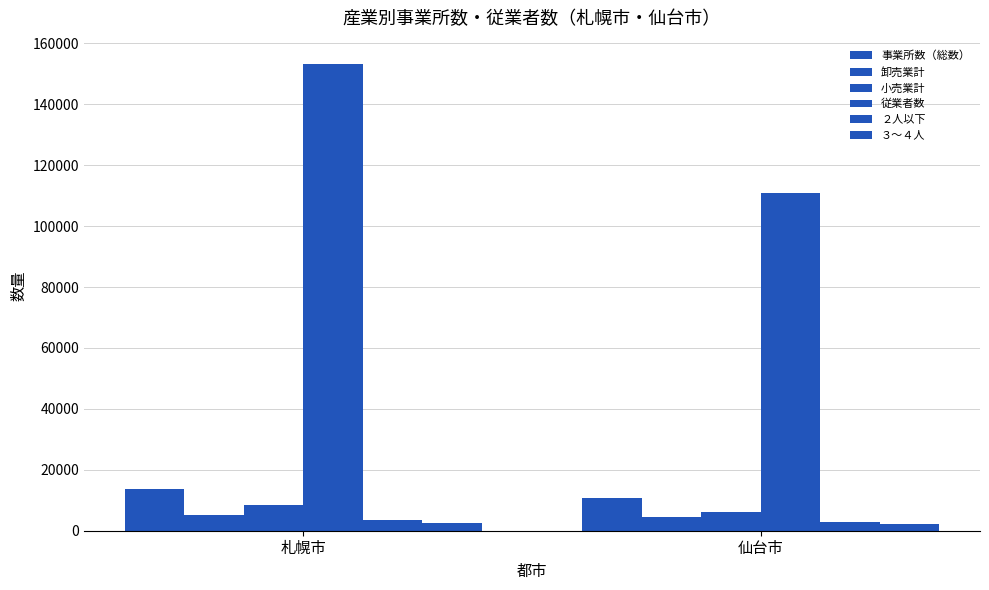

At how many categories does at least one series exceed 79693?

2